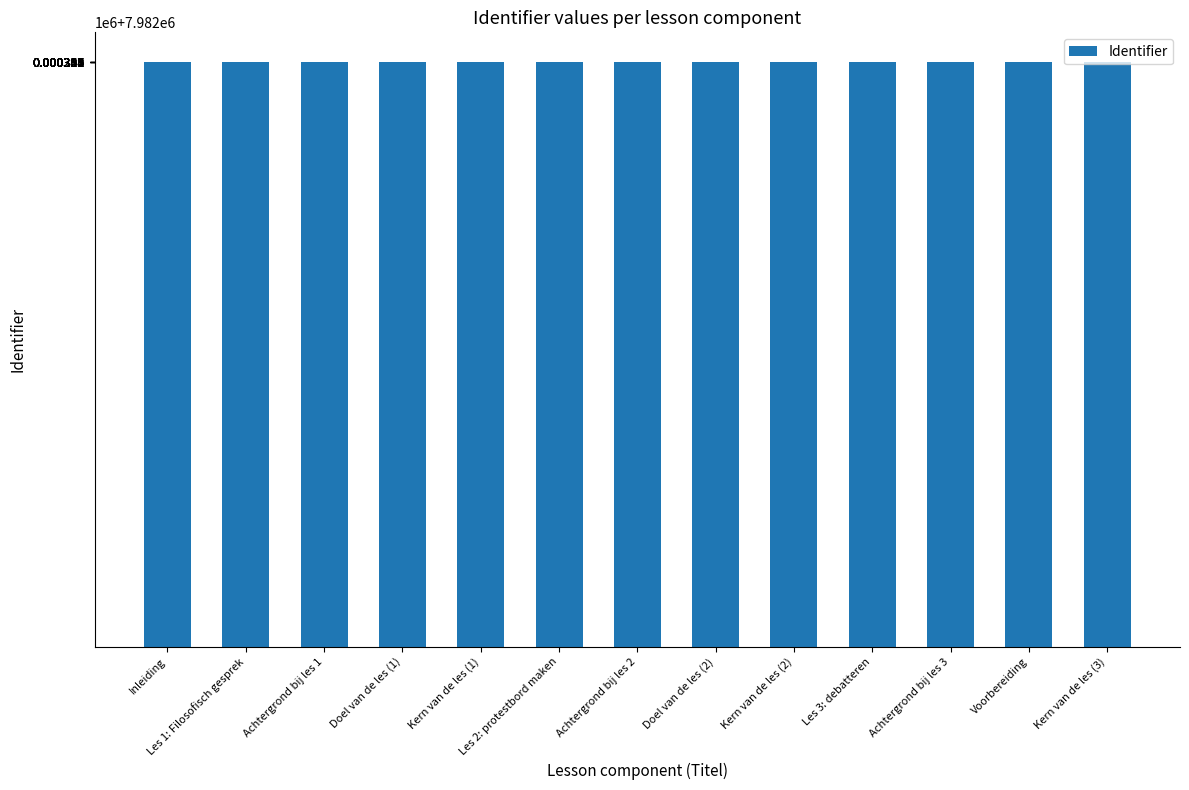

Approximately how many times larger is the value at Les 1: Filosofisch gesprek compared to Achtergrond bij les 3?

1.0